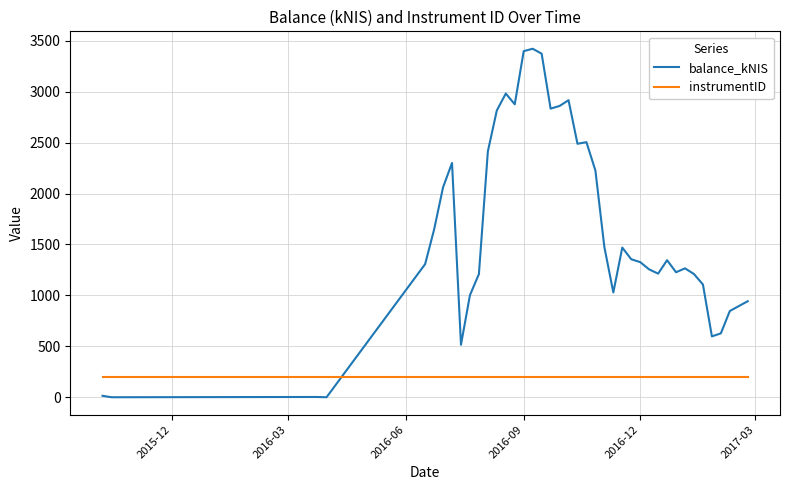

List the series in order of their peak value, highest first.

balance_kNIS, instrumentID